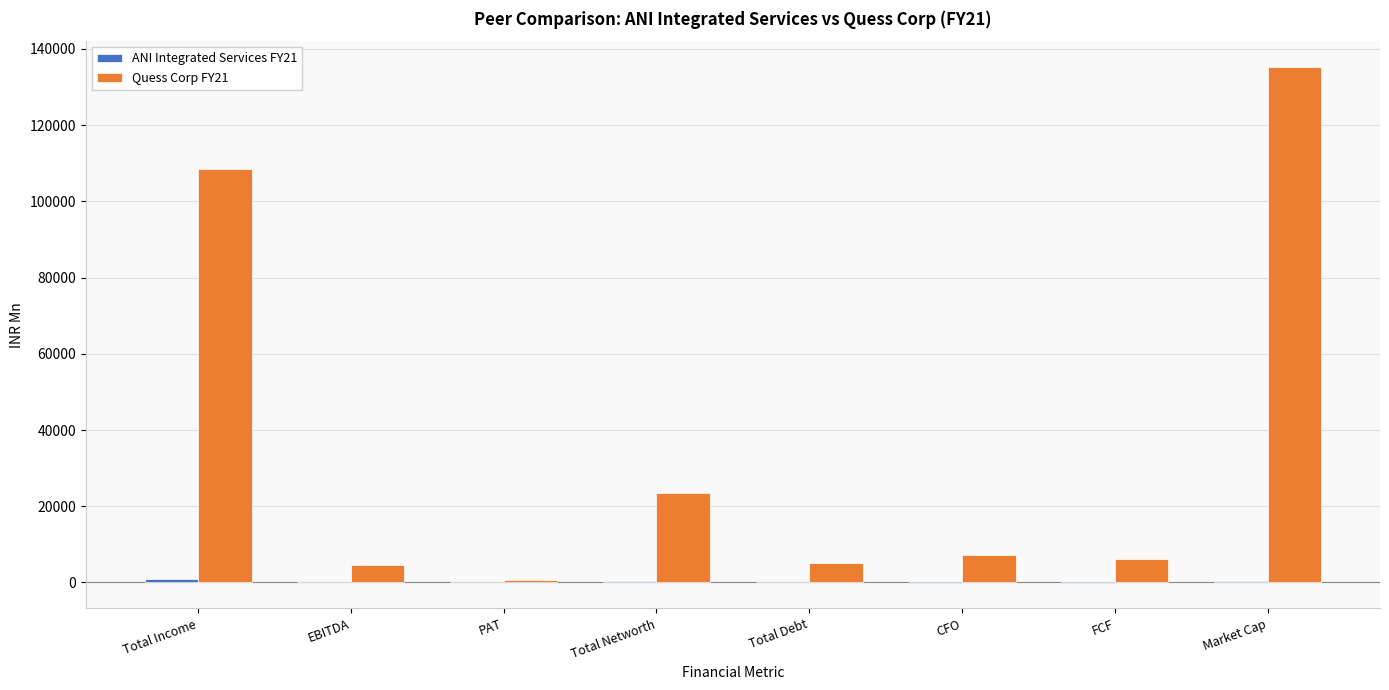

What is the sum of all Quess Corp FY21 values?

290768.2